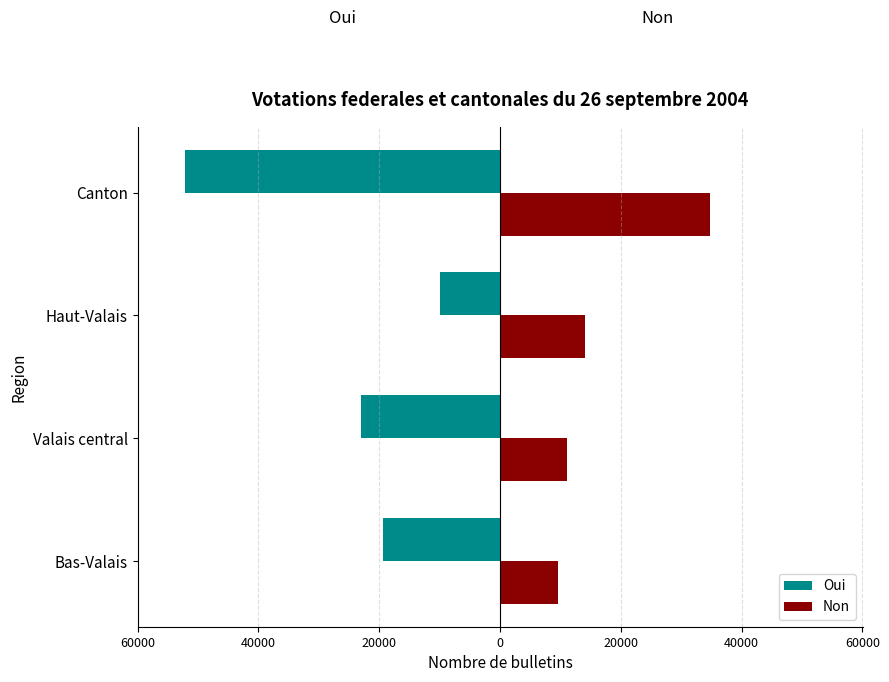

What are all the series names shown in the legend?

Oui, Non